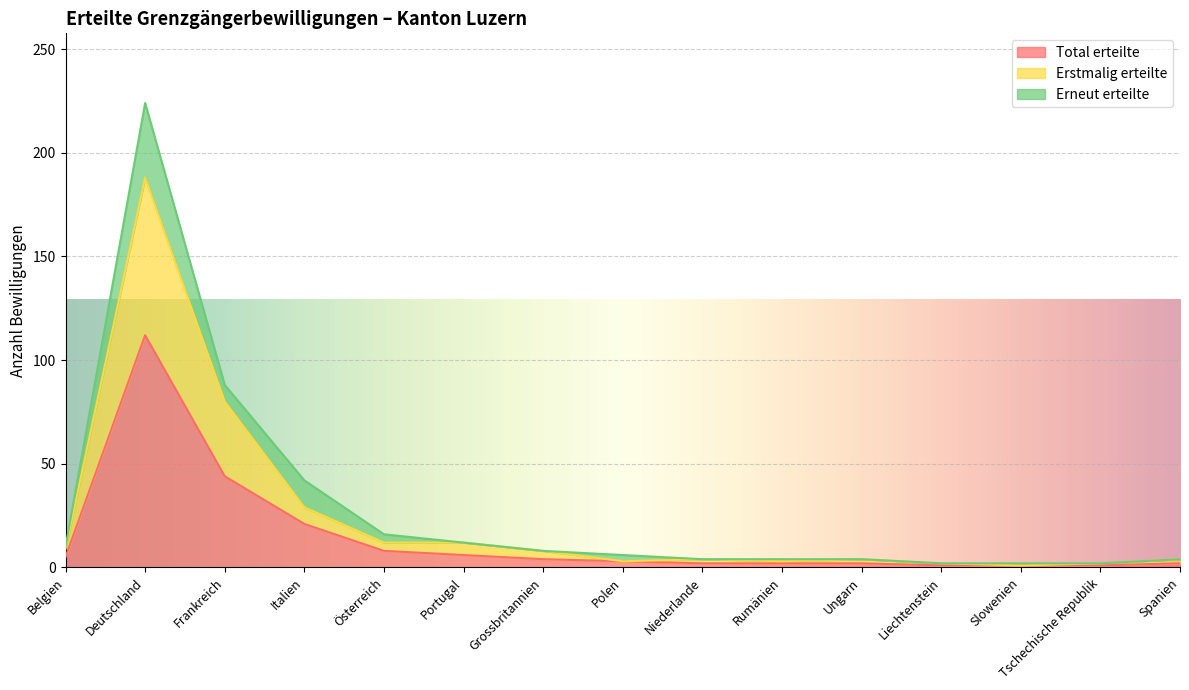

The value of Total erteilte at Frankreich is 71. True or false?

False